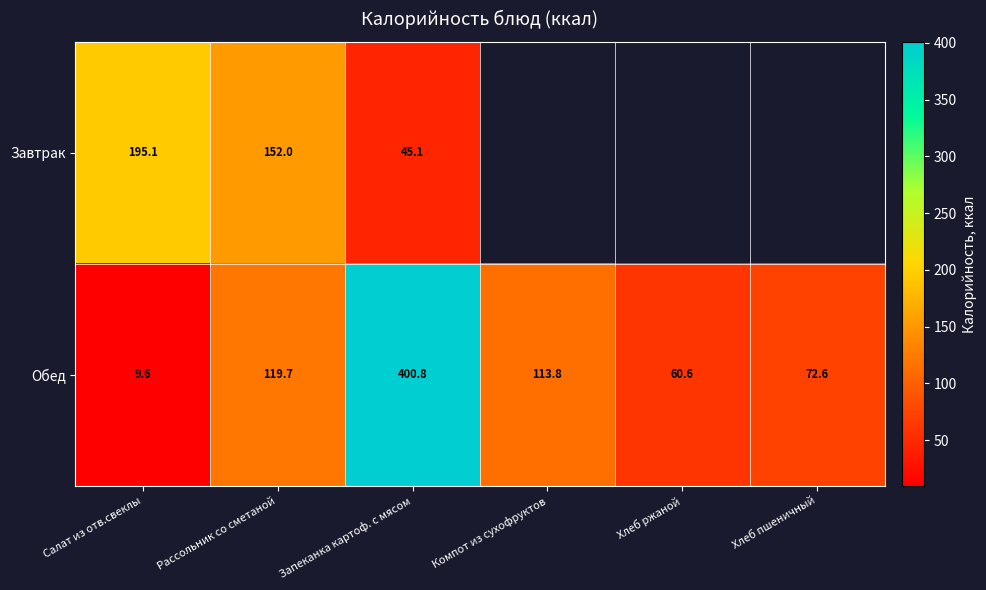

What is the maximum value shown in the chart?

400.8